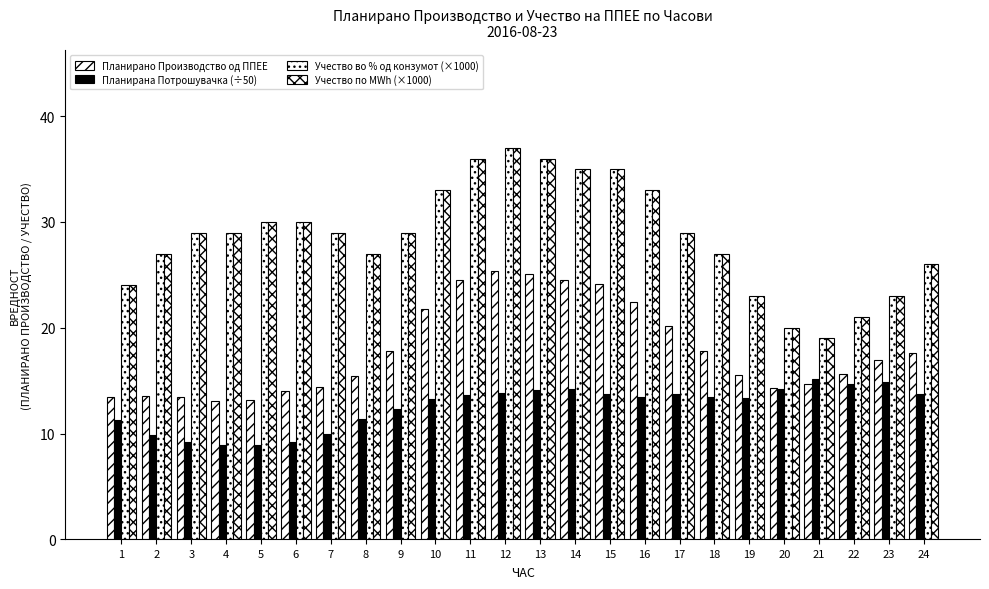

How many bars are there in each group?

4